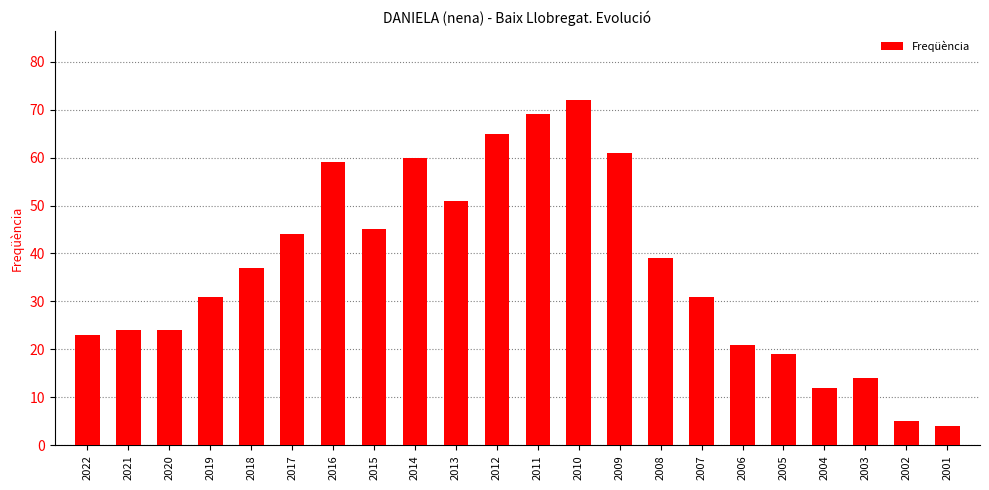

Which has a higher value, 2017 or 2001?

2017